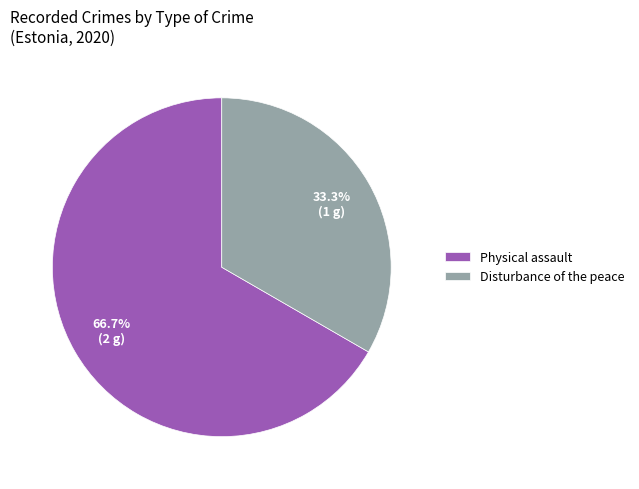

Rank the categories by value from highest to lowest.

Physical assault, Disturbance of the peace